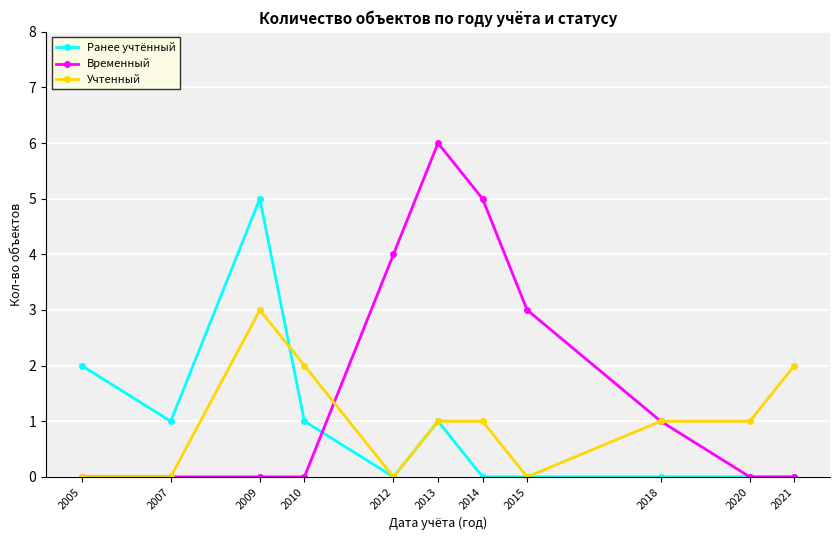

Is the value of Ранее учтённый at 2012 greater than the value of Временный at 2014?

No